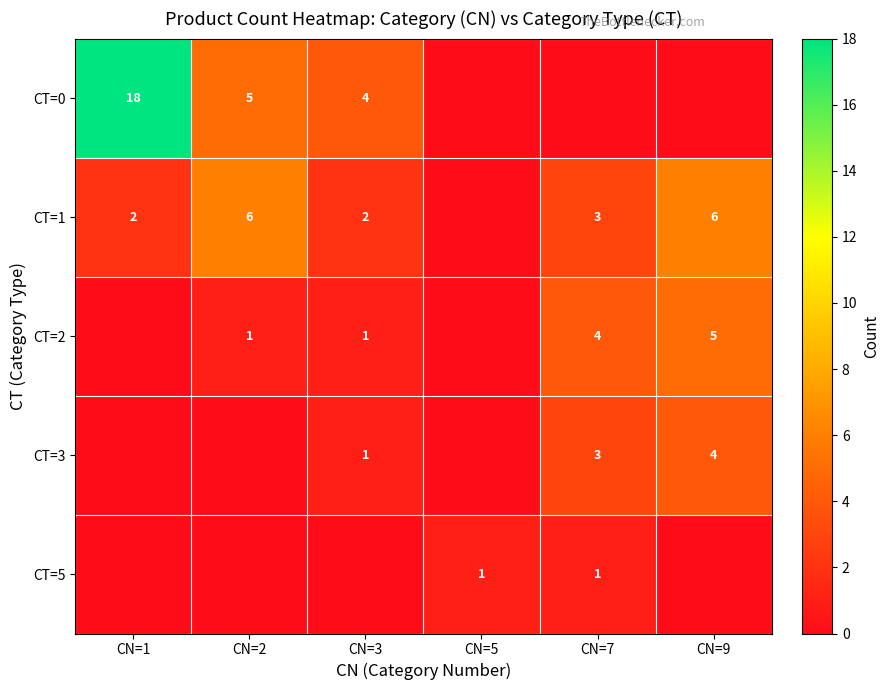

Is it true that CT=1 equals 1 at CN=1?

False